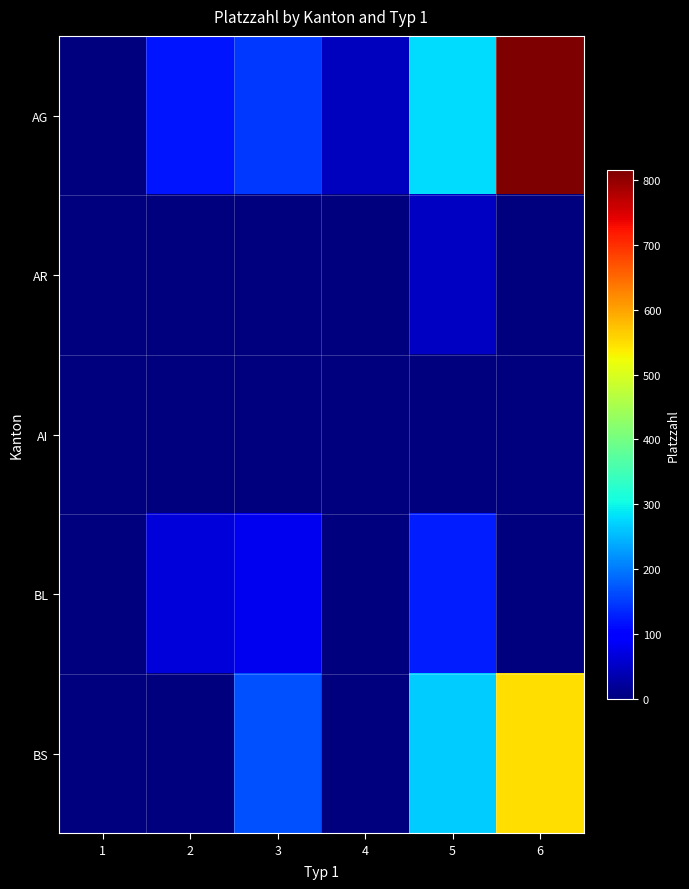

Which series has the largest total across all categories?

AG